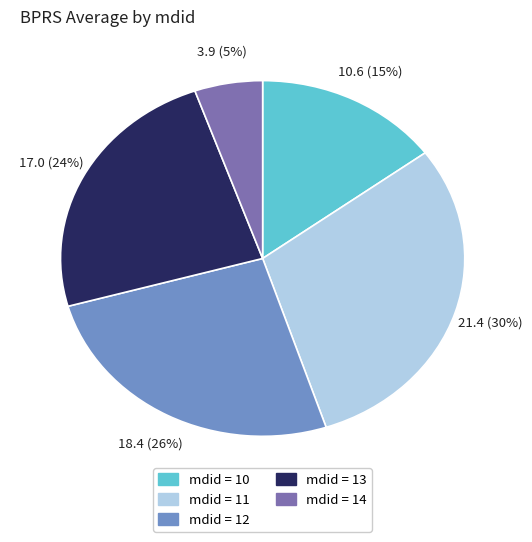

The mdid = 13 slice represents 24% of the pie. True or false?

True